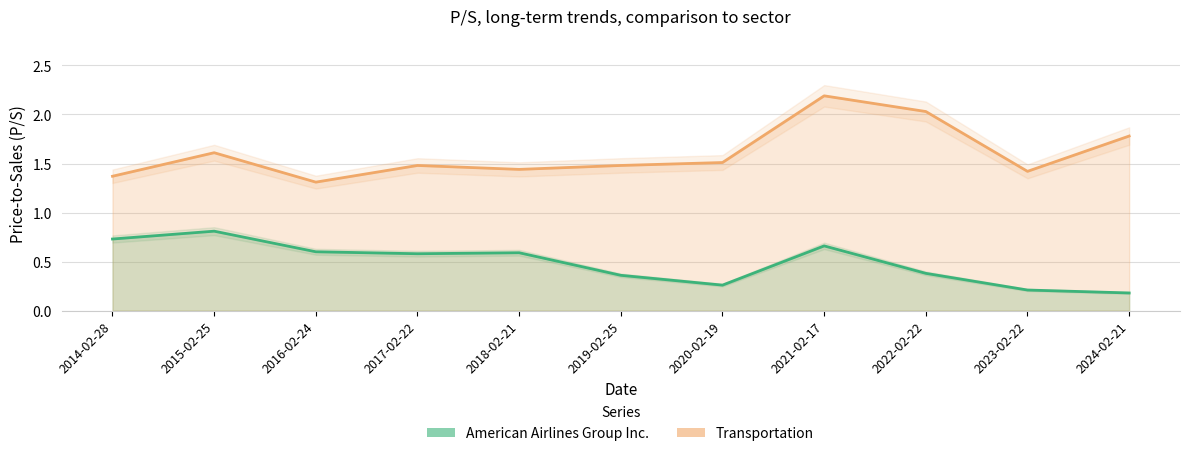

What is the maximum value for Transportation?

2.2